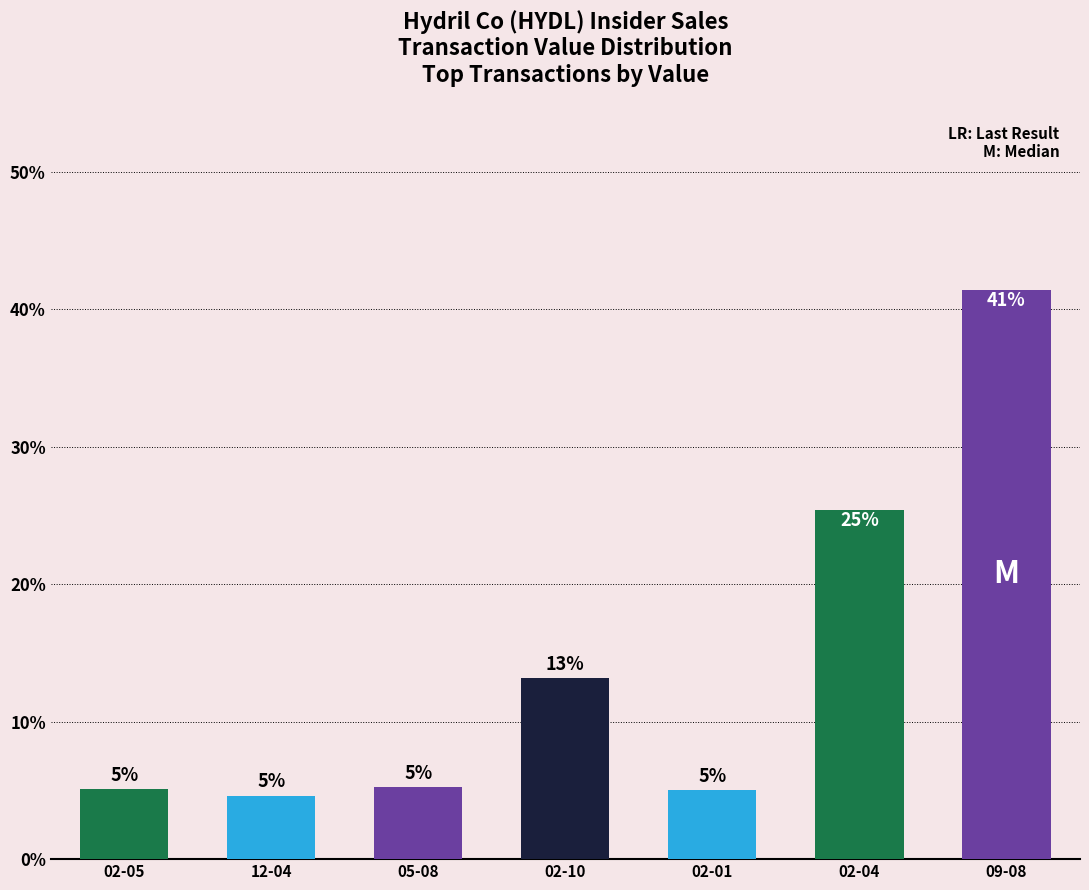

List the labels in order of value, smallest first.

12-04, 02-01, 02-05, 05-08, 02-10, 02-04, 09-08